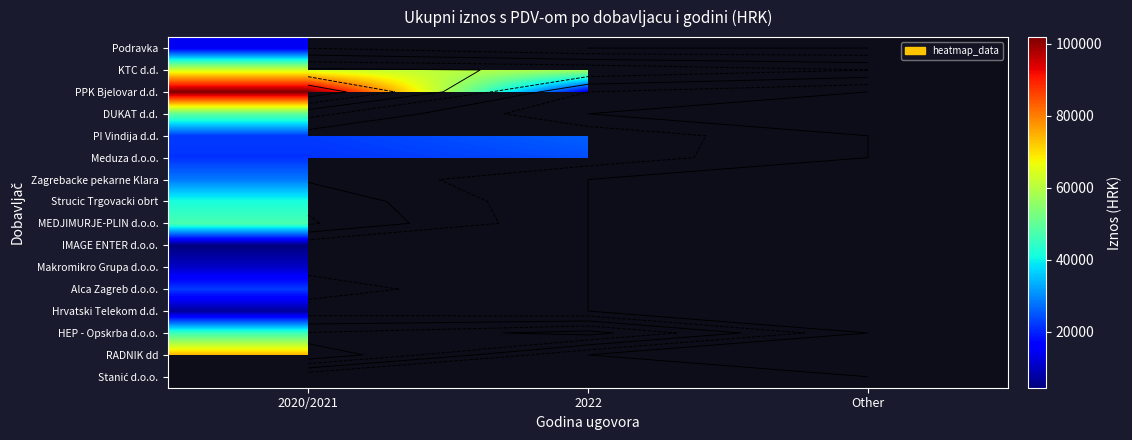

List the series in order of their peak value, highest first.

PPK Bjelovar d.d., RADNIK dd, KTC d.d., DUKAT d.d., MEDJIMURJE-PLIN d.o.o., Strucic Trgovacki obrt, Zagrebacke pekarne Klara, PI Vindija d.d., Meduza d.o.o., Alca Zagreb d.o.o., Podravka, Makromikro Grupa d.o.o., Stanić d.o.o., HEP - Opskrba d.o.o., Hrvatski Telekom d.d., IMAGE ENTER d.o.o.